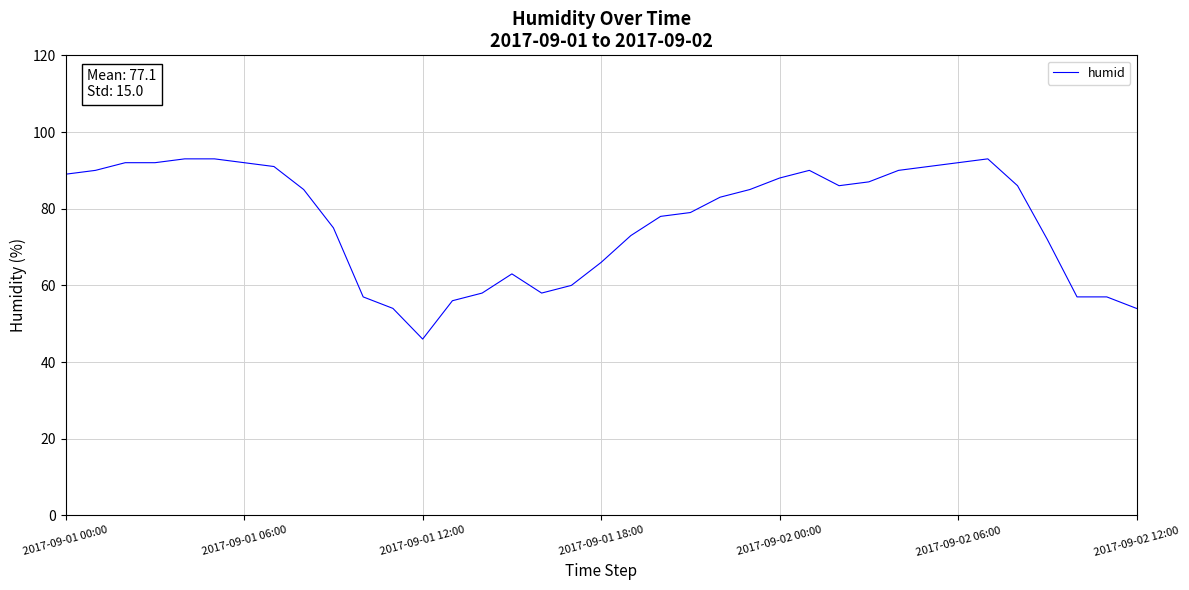

What is the maximum value shown in the chart?

93